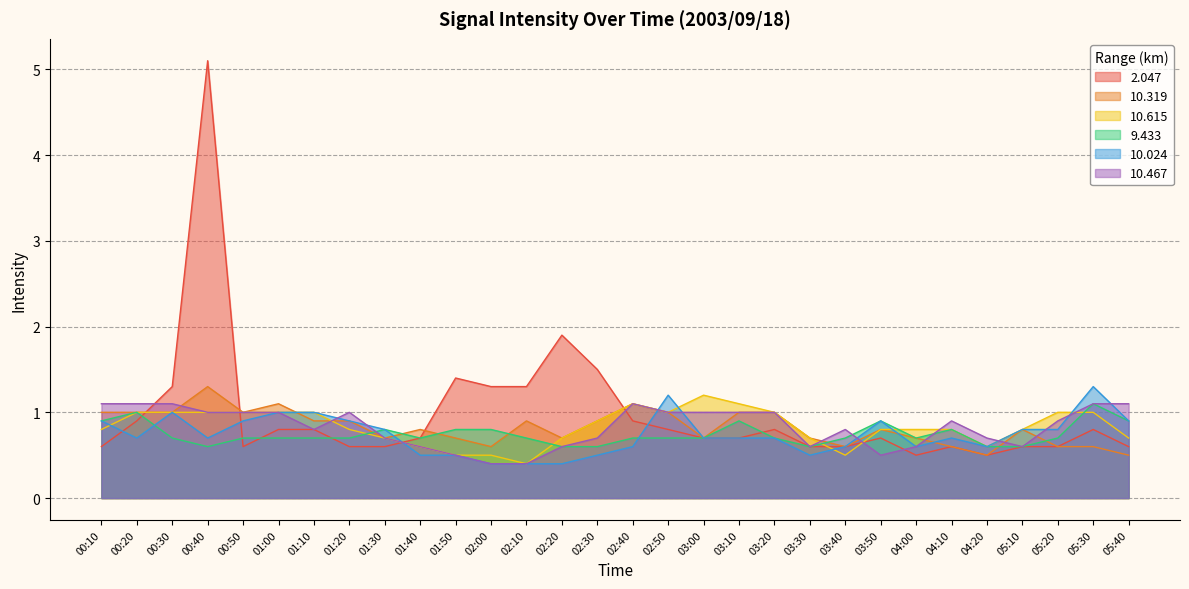

List the series in order of their peak value, highest first.

2.047, 10.319, 10.024, 10.615, 9.433, 10.467